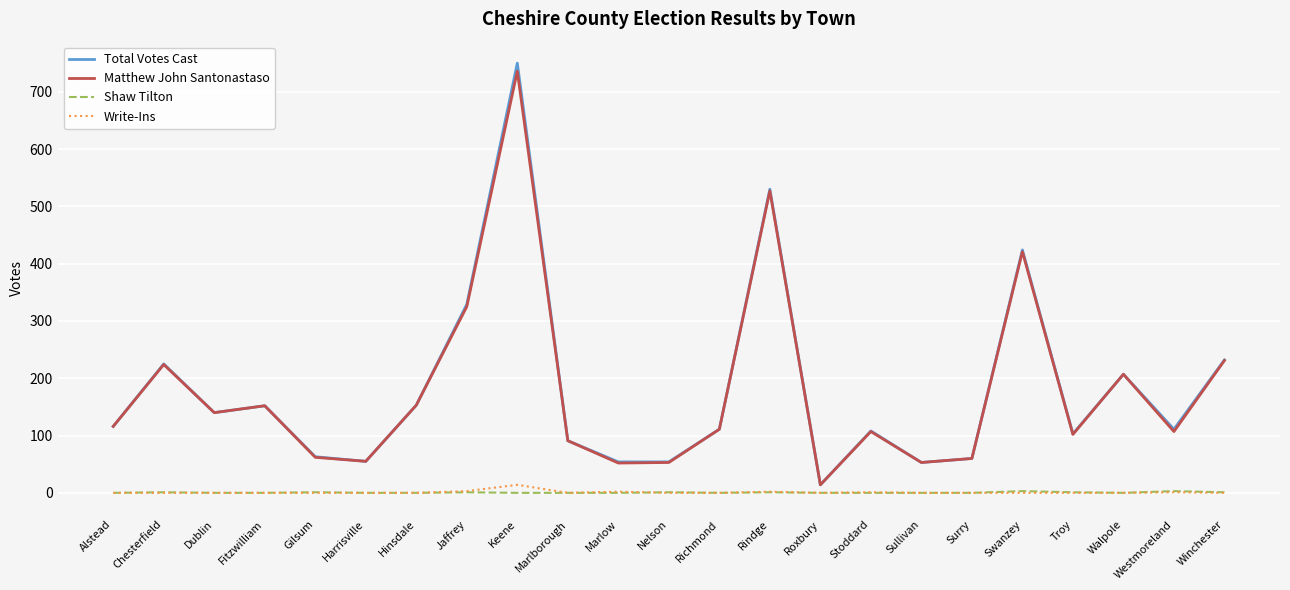

Which series changed the most between Nelson and Roxbury?

Total Votes Cast